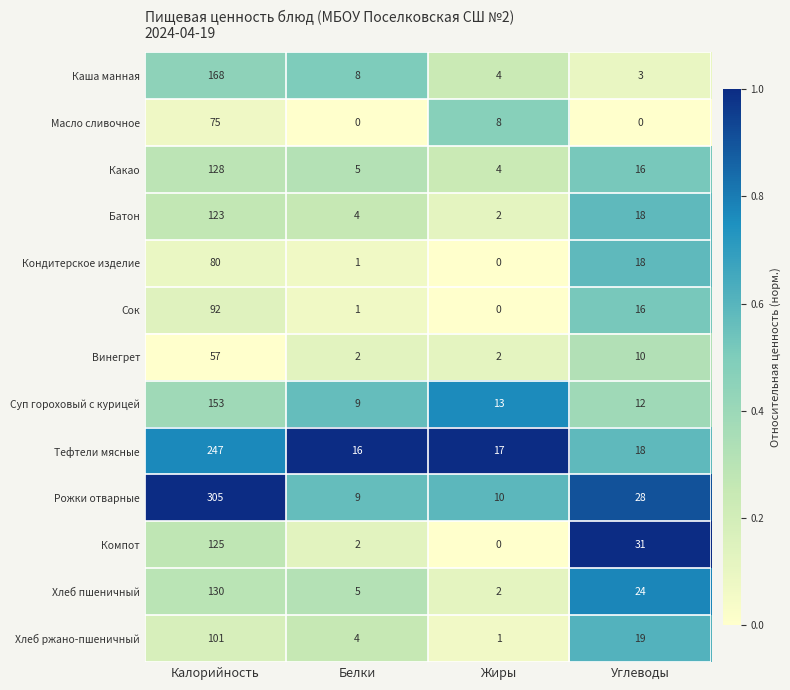

At how many categories does at least one series exceed 0?

4